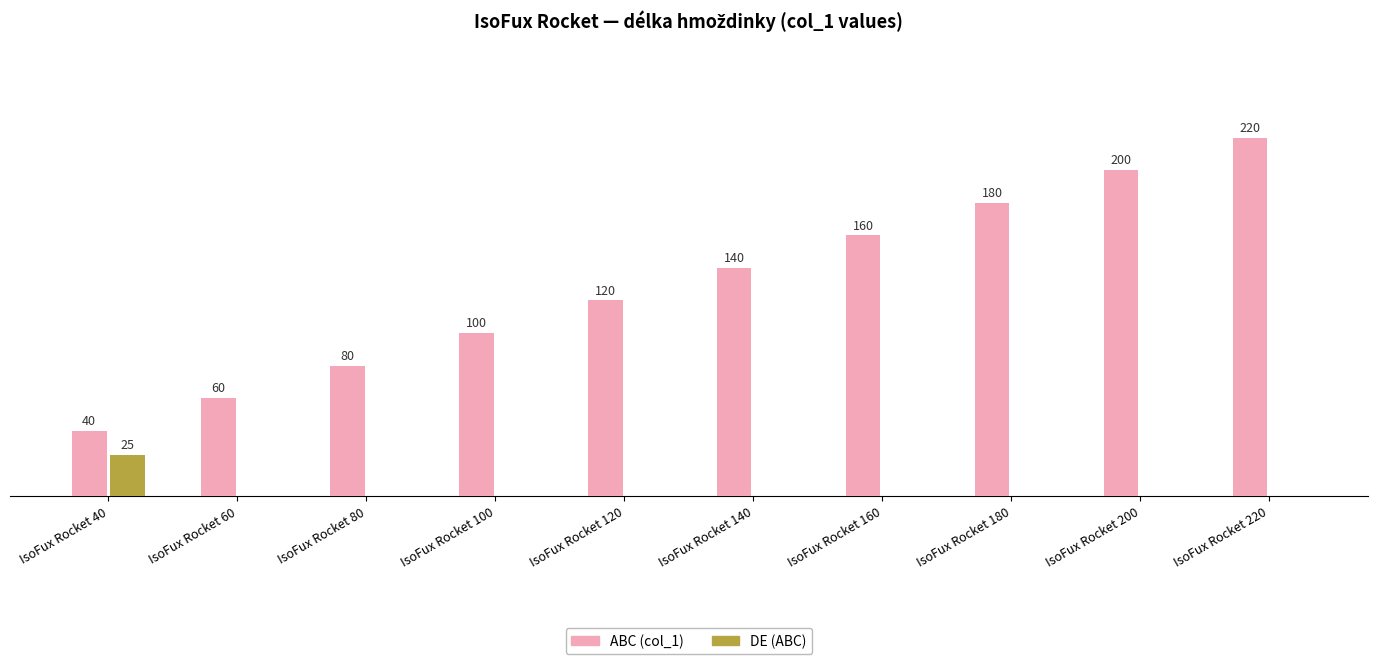

Which series changed the most between IsoFux Rocket 100 and IsoFux Rocket 180?

ABC (col_1)